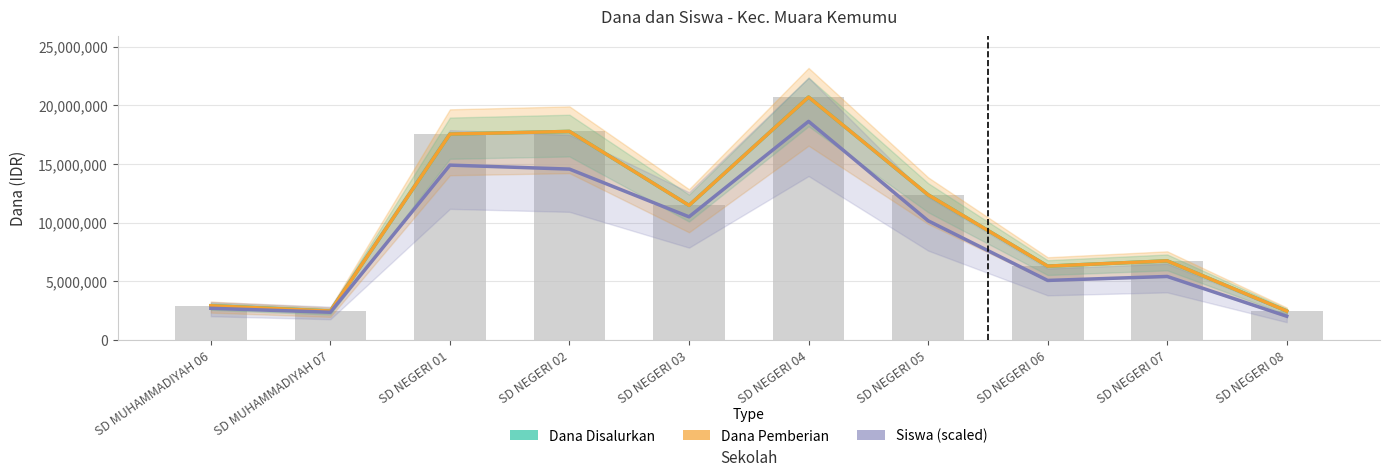

Read the Siswa (scaled) value at SD MUHAMMADIYAH 06.

2709818.2